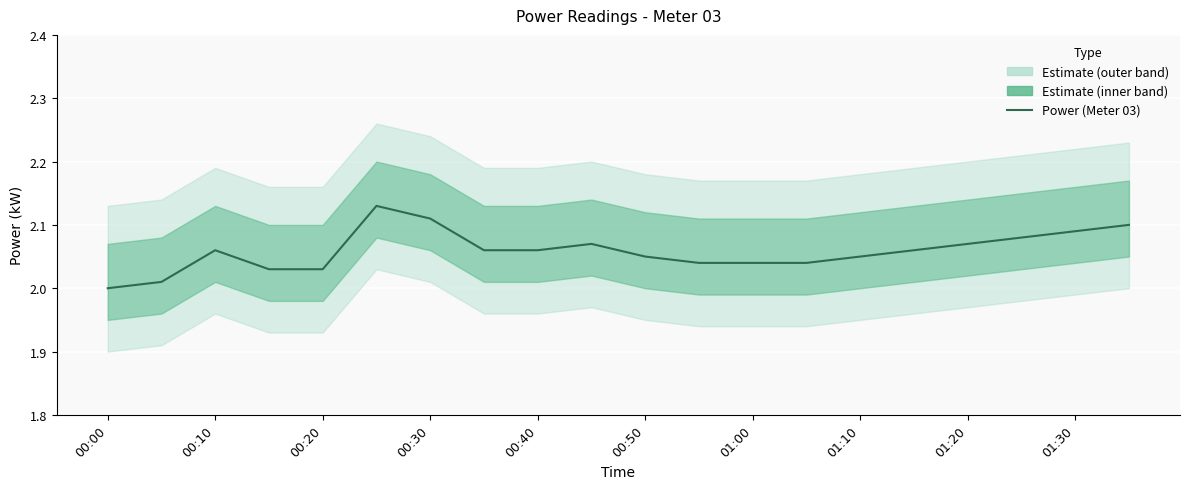

The value at 00:50 is 2.0. True or false?

True